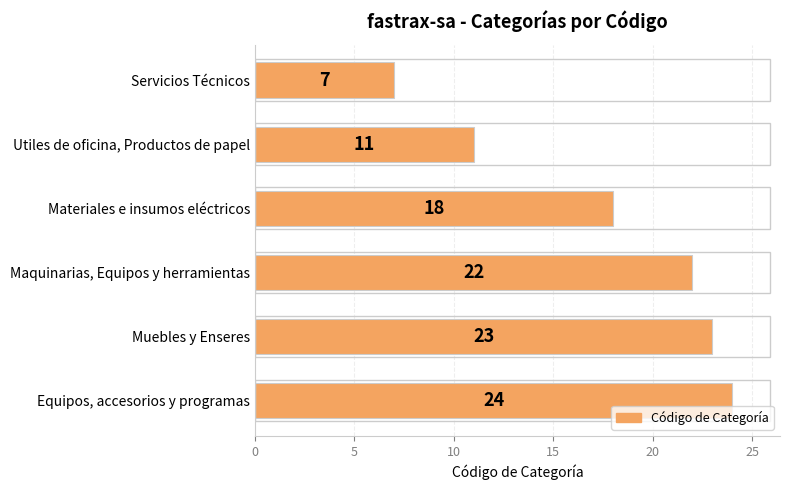

Where is the data nearest to the value 15?

Materiales e insumos eléctricos